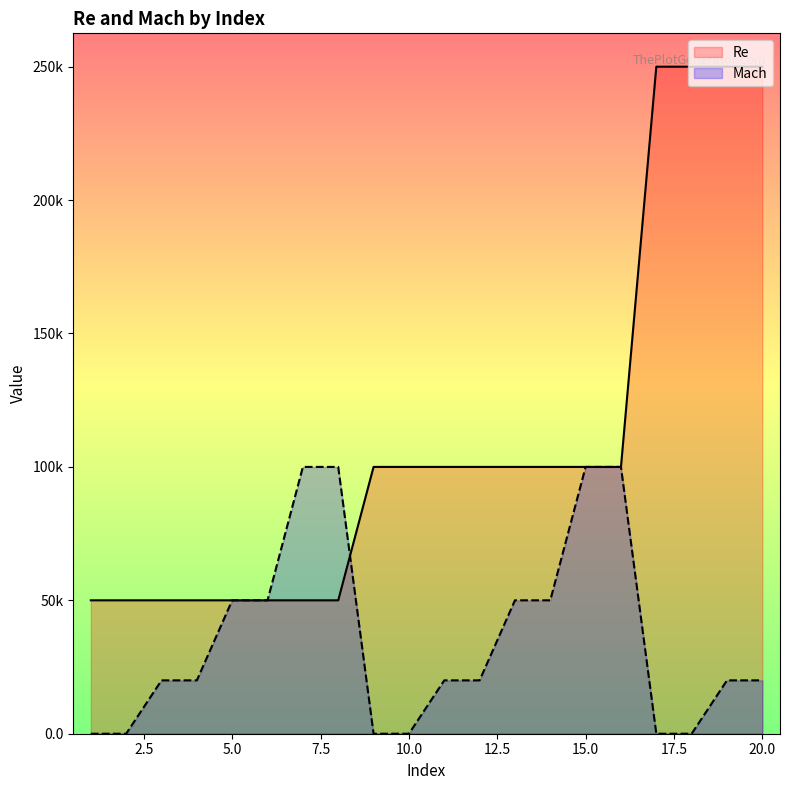

Which series ends up on top after the final intersection of Re and Mach?

Re